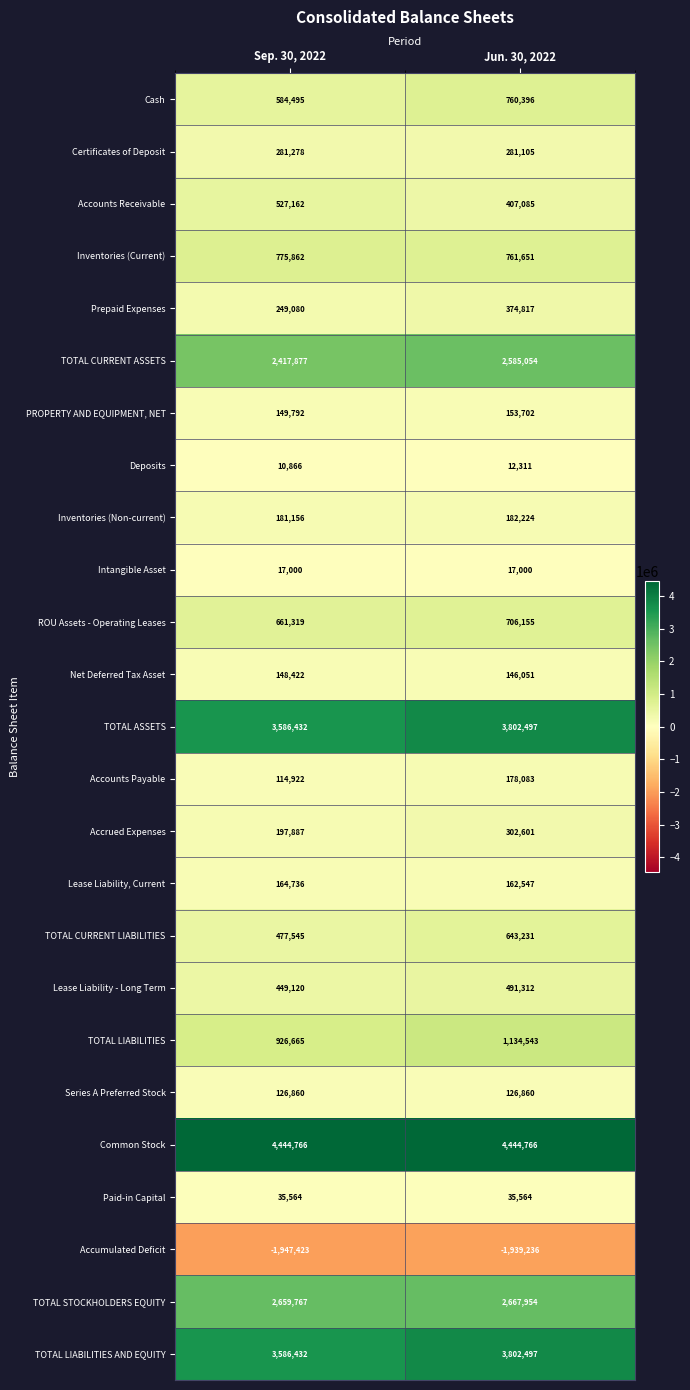

What is the total value across all series at Sep. 30, 2022?

20827582